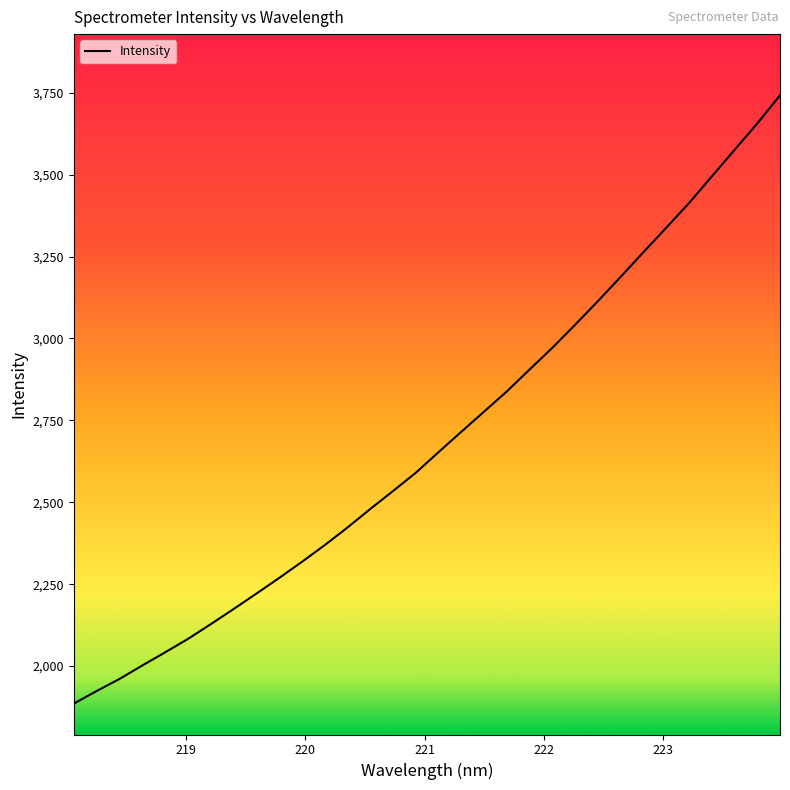

What is the smallest value displayed?

1885.4